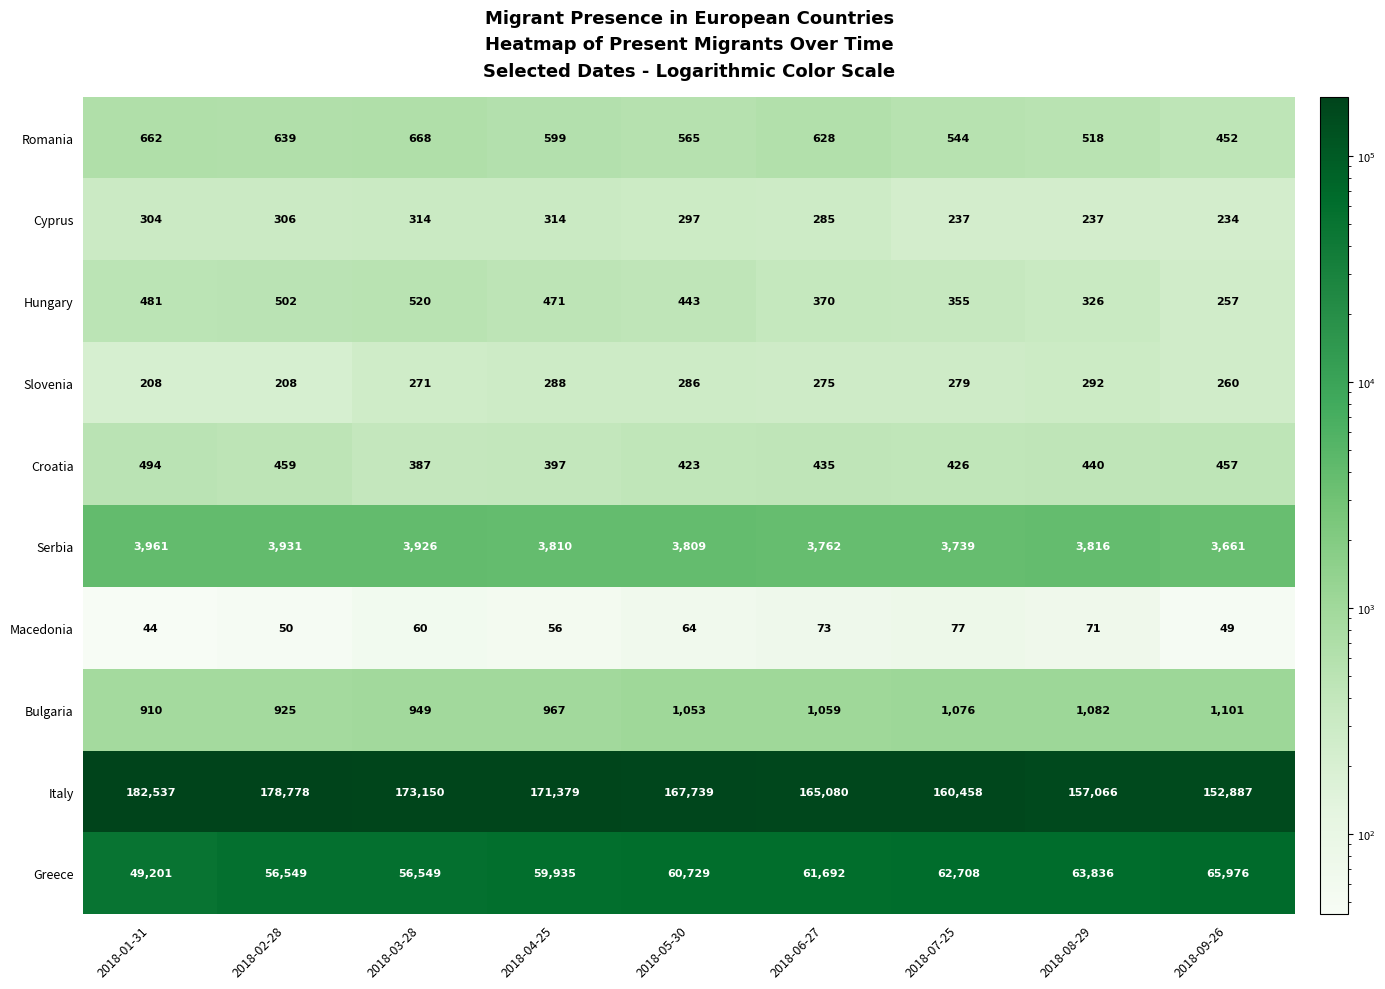

What is the minimum value shown in the chart?

44